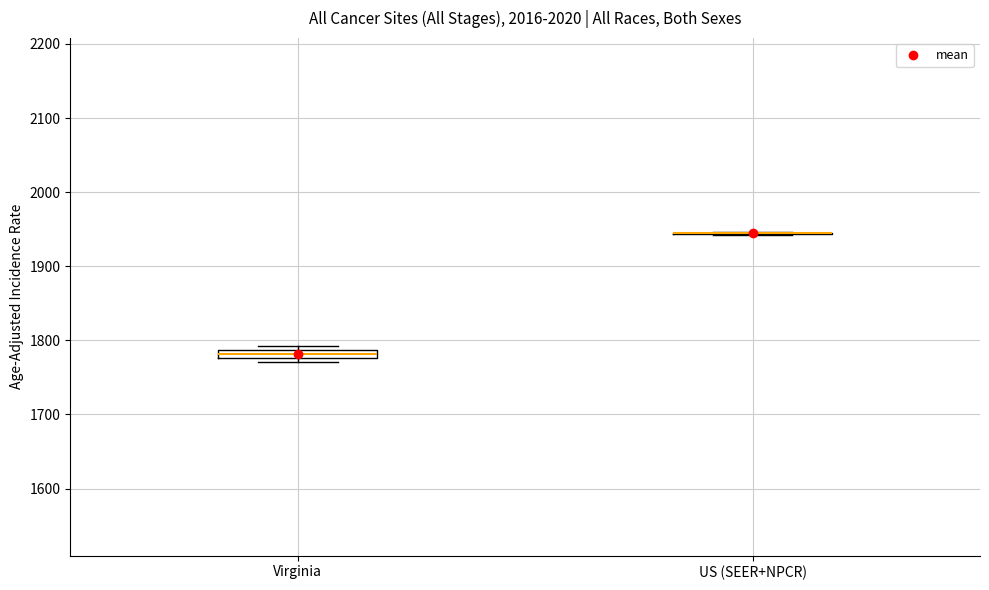

Where is the upper edge of the box for Virginia on the y-axis? The values are not printed on the chart, so give them approximately, as read against the axis.

1790